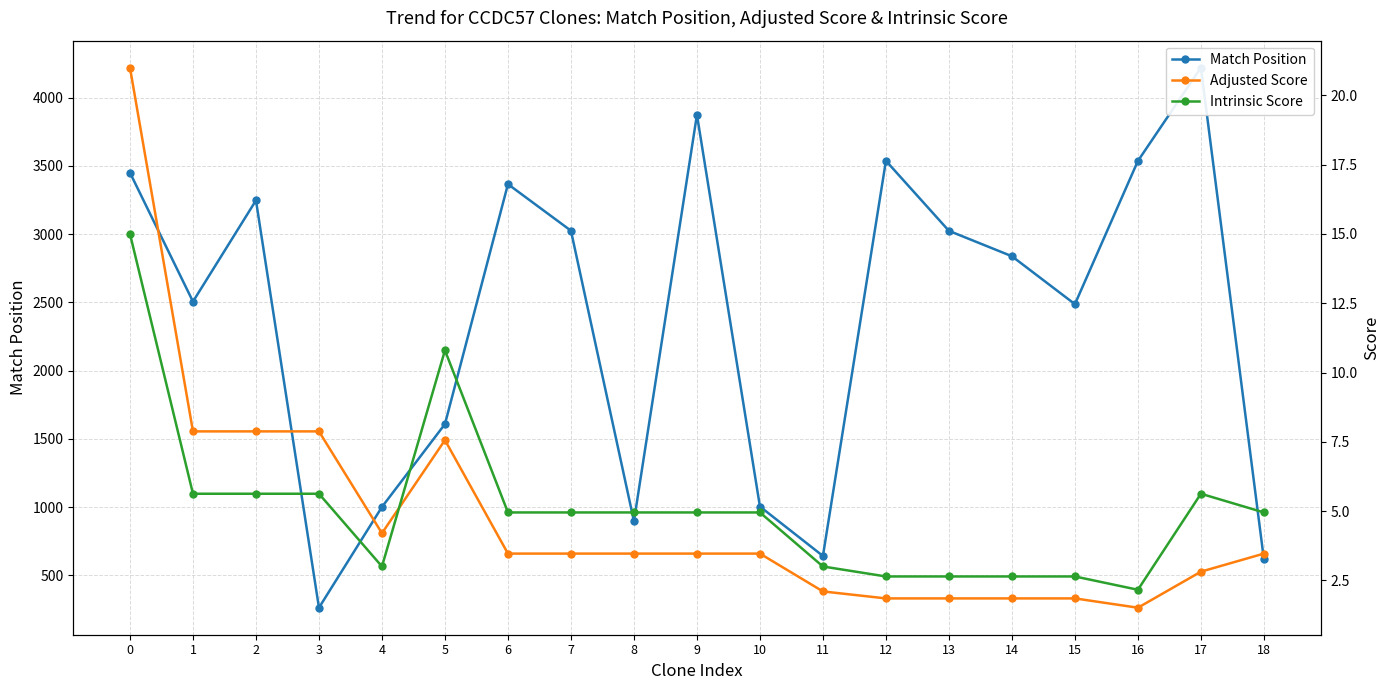

Reading left to right, what are all the values shown in this chart?

Match Position: 0=3450.0	1=2506.0	2=3247.0	3=264.0	4=1002.0	5=1609.0	6=3366.0	7=3025.0	8=898.0	9=3874.0	10=1005.0	11=643.0	12=3537.0	13=3024.0	14=2838.0	15=2487.0	16=3536.0	17=4219.0	18=618.0
Adjusted Score: 0=21.0	1=7.9	2=7.9	3=7.9	4=4.2	5=7.6	6=3.5	7=3.5	8=3.5	9=3.5	10=3.5	11=2.1	12=1.8	13=1.8	14=1.8	15=1.8	16=1.5	17=2.8	18=3.5
Intrinsic Score: 0=15.0	1=5.6	2=5.6	3=5.6	4=3.0	5=10.8	6=5.0	7=5.0	8=5.0	9=5.0	10=5.0	11=3.0	12=2.6	13=2.6	14=2.6	15=2.6	16=2.2	17=5.6	18=5.0